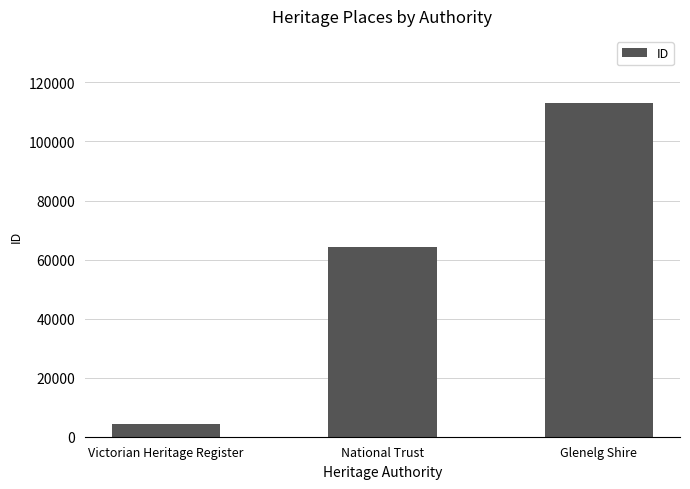

True or false: the data shows 64348 at National Trust.

True